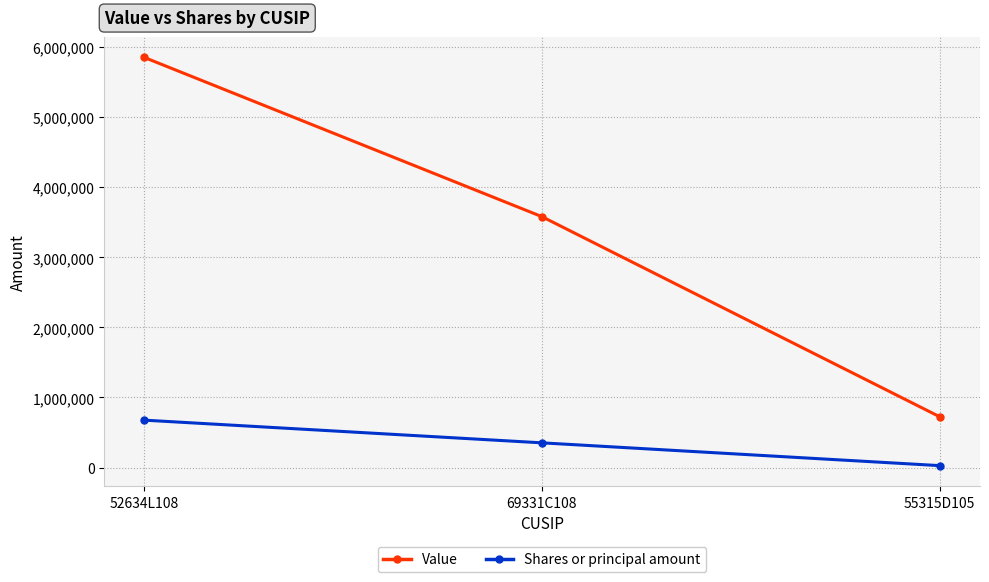

What is the sum of the Value values at 55315D105 and 69331C108?

4305000